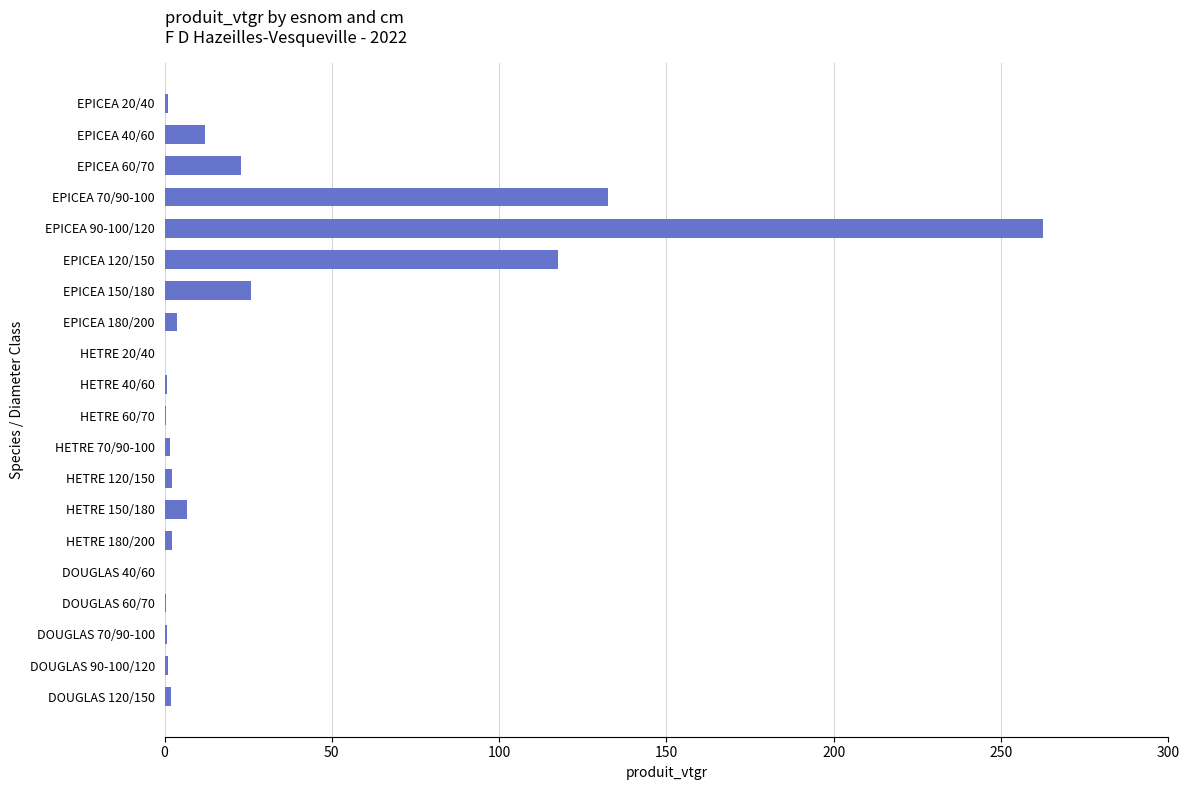

Which label corresponds to the largest value in the chart?

EPICEA 90-100/120